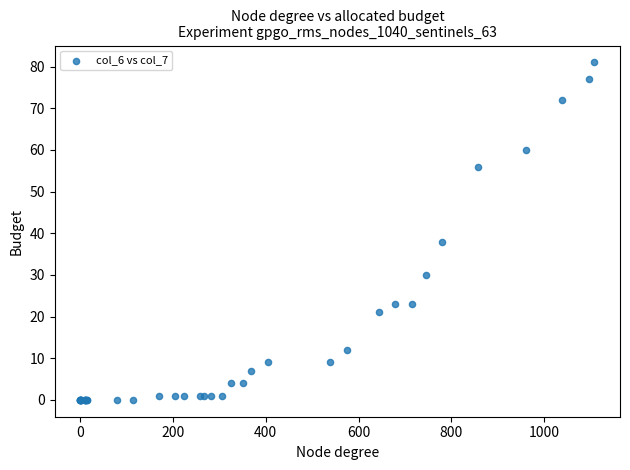

What Y value in the scatter plot is closest to 40?

38